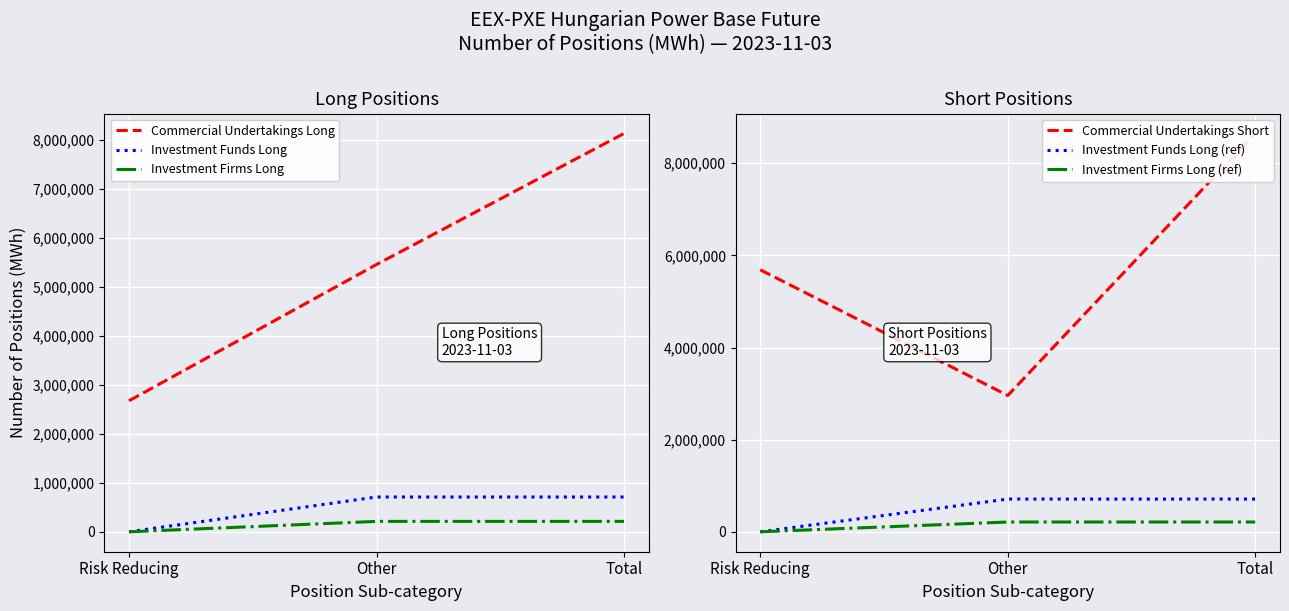

What is the spread (max minus min) of values at Other?

5245050